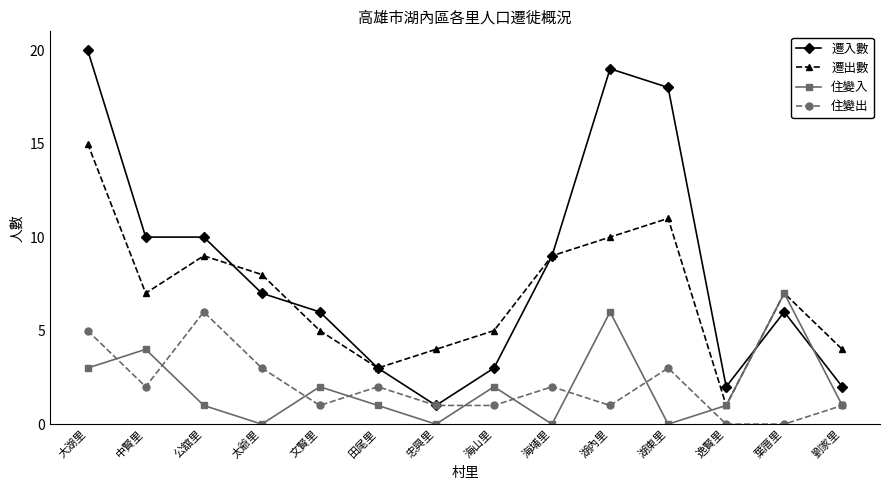

Where does the 住變入 series first go above 1?

大湖里